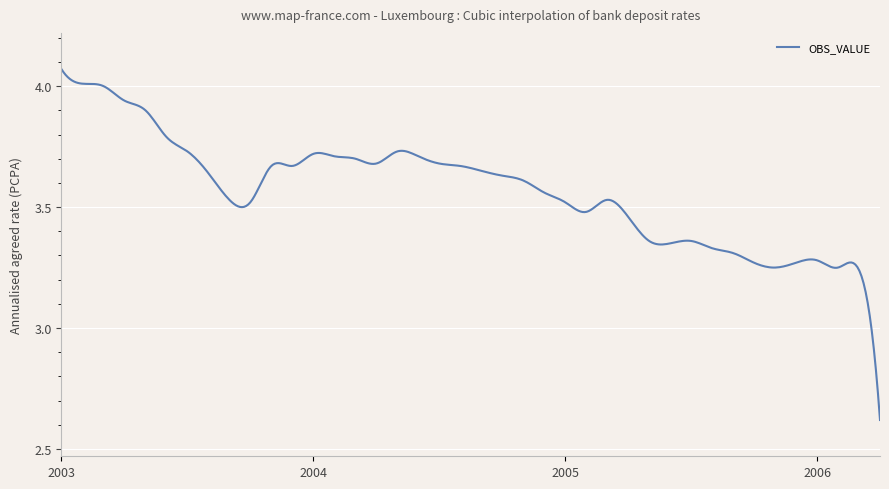

Does the chart display data point markers on the line(s)?

No